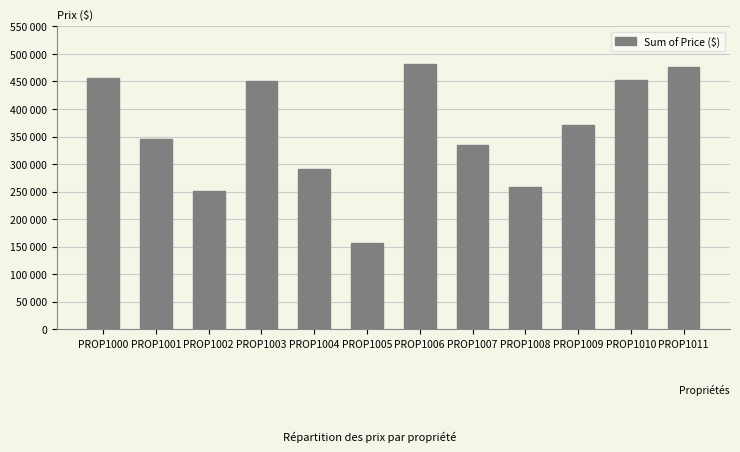

Between PROP1002 and PROP1004, which is larger?

PROP1004